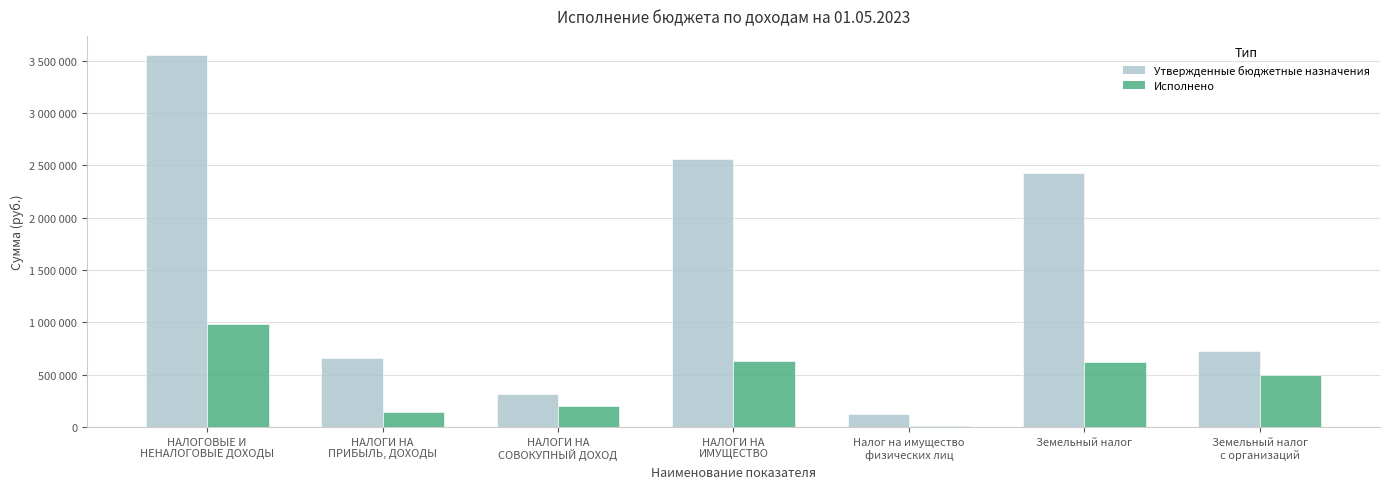

What is the label of the 6th bar from the right?

НАЛОГИ НА
ПРИБЫЛЬ, ДОХОДЫ